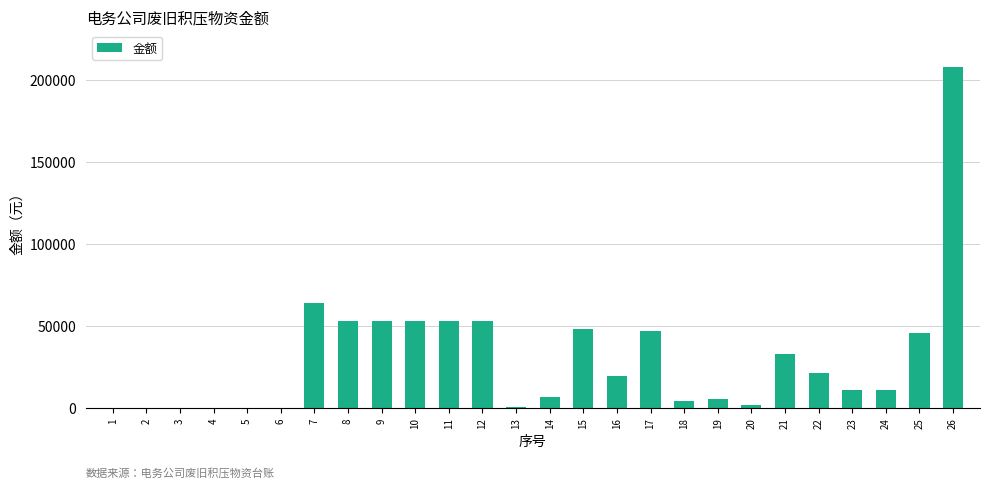

What is the ratio of the value at 20 to the value at 19?

0.3